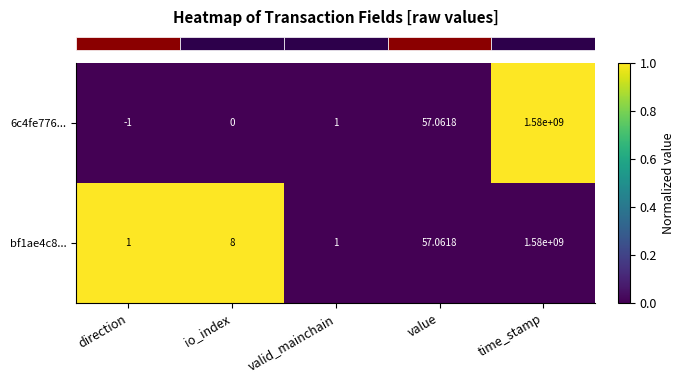

Rank the categories by 6c4fe776... value from lowest to highest.

direction, io_index, valid_mainchain, value, time_stamp